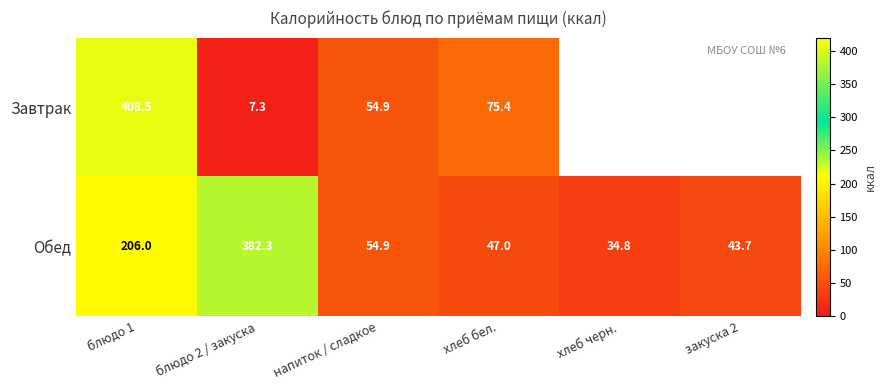

What is the spread (max minus min) of values at блюдо 1?

202.5